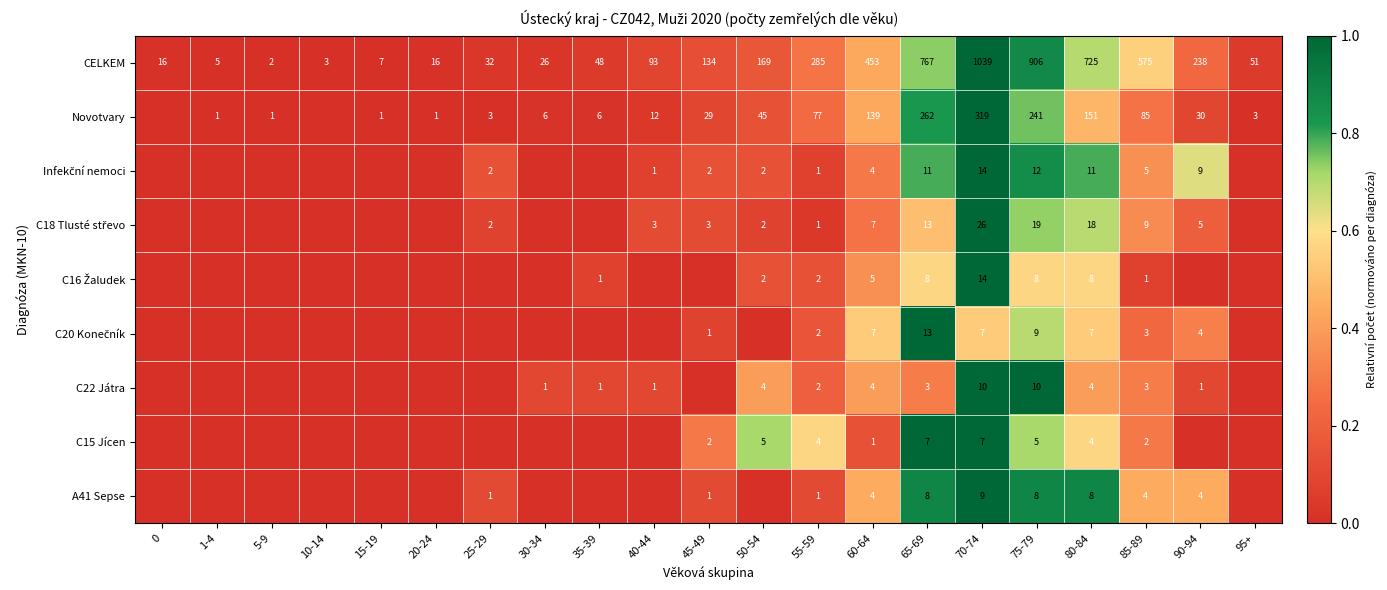

At how many categories does at least one series exceed 0?

21